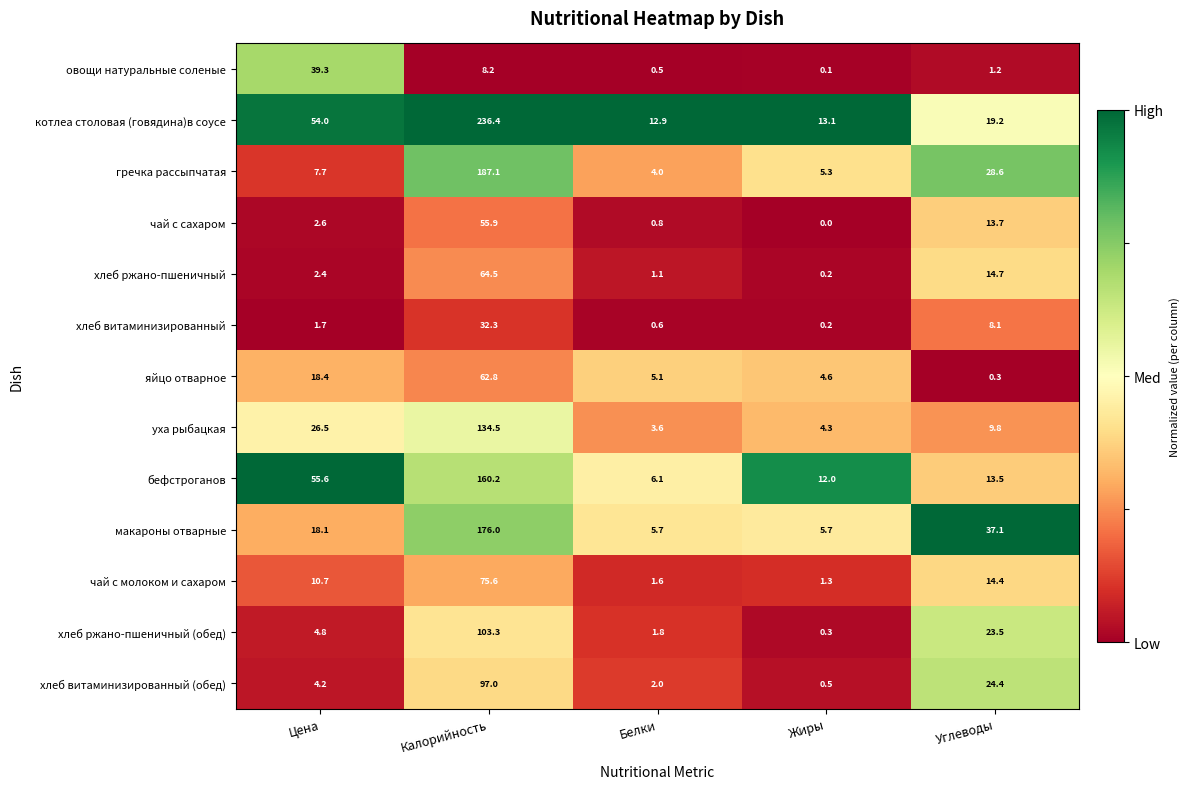

What is the difference between the highest and lowest values at Белки?

12.4